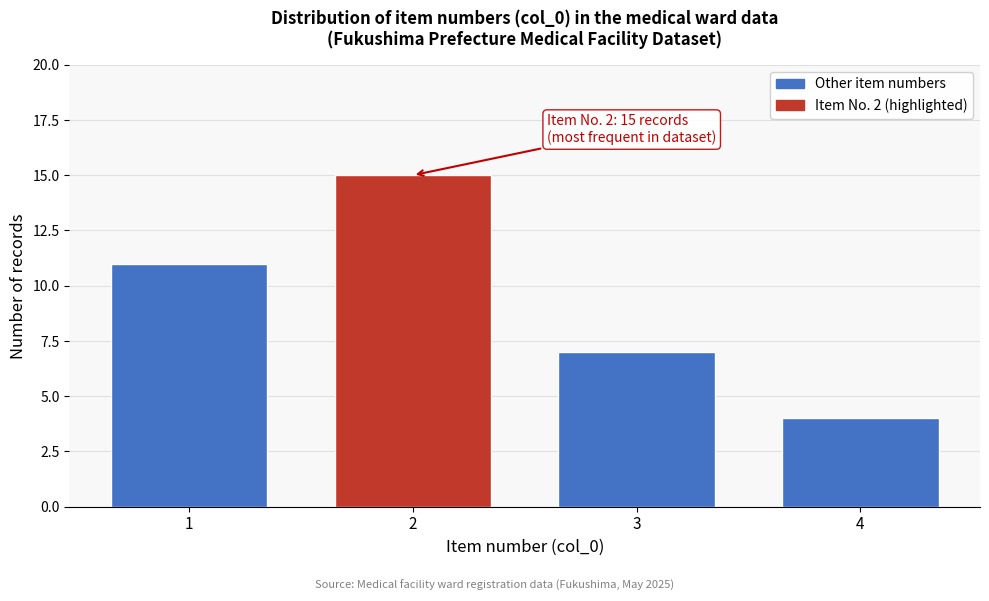

Reading left to right, extract all data points from this chart.

1=11	2=15	3=7	4=4